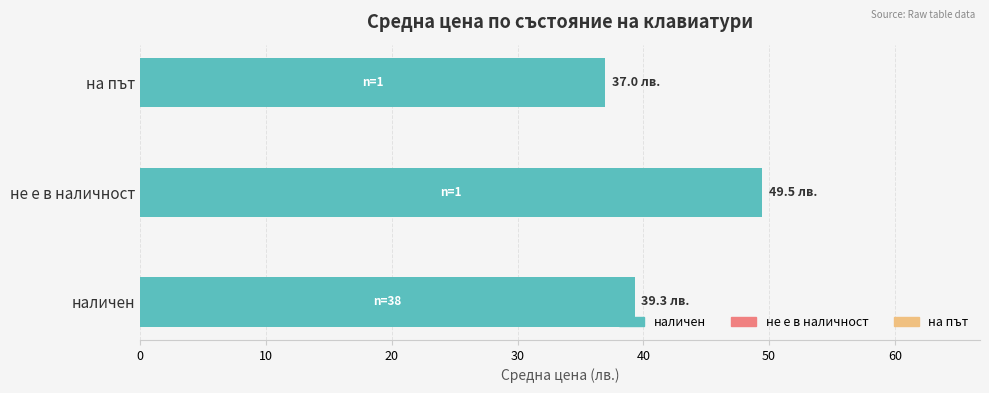

What is the approximate value at не е в наличност?

49.5